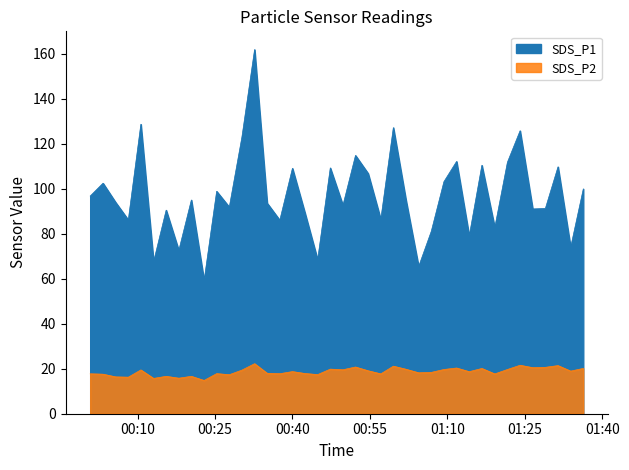

How many lines are shown in the chart?

2